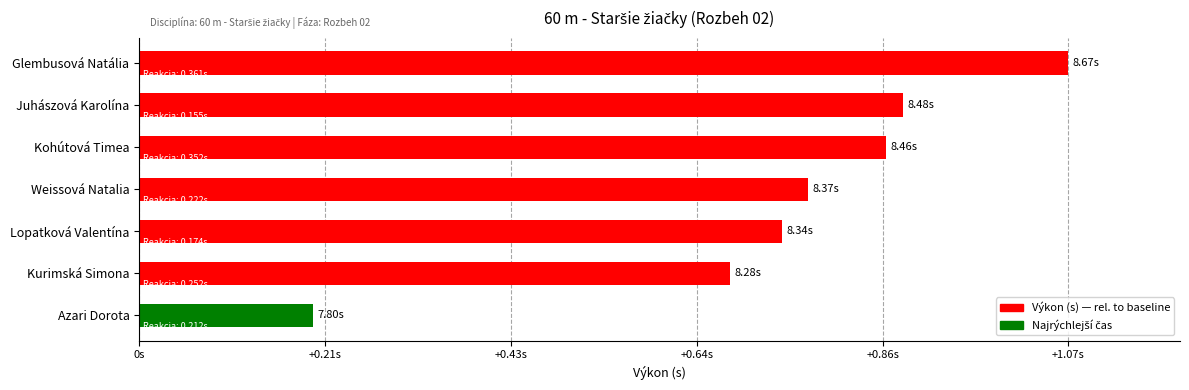

Are the bars grouped side by side (vs. stacked)?

No